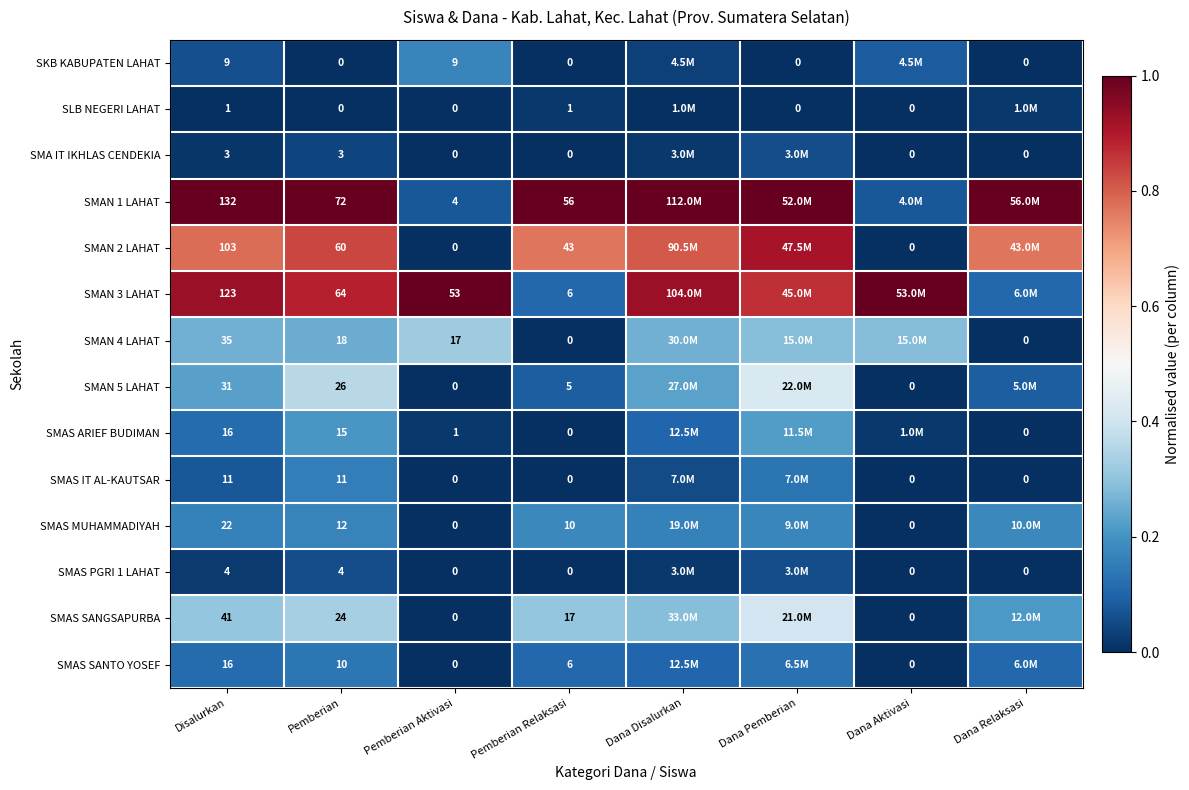

Is the value of SLB NEGERI LAHAT at Disalurkan greater than the value of SMAN 5 LAHAT at Dana Aktivasi?

Yes